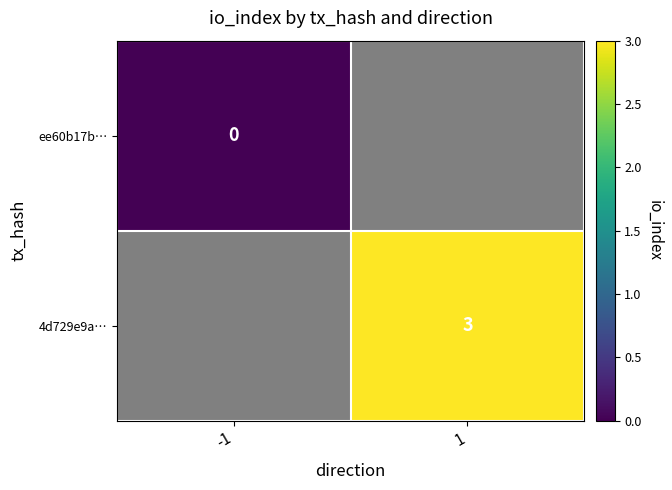

Is it true that 4d729e9a… equals 1 at 1?

False